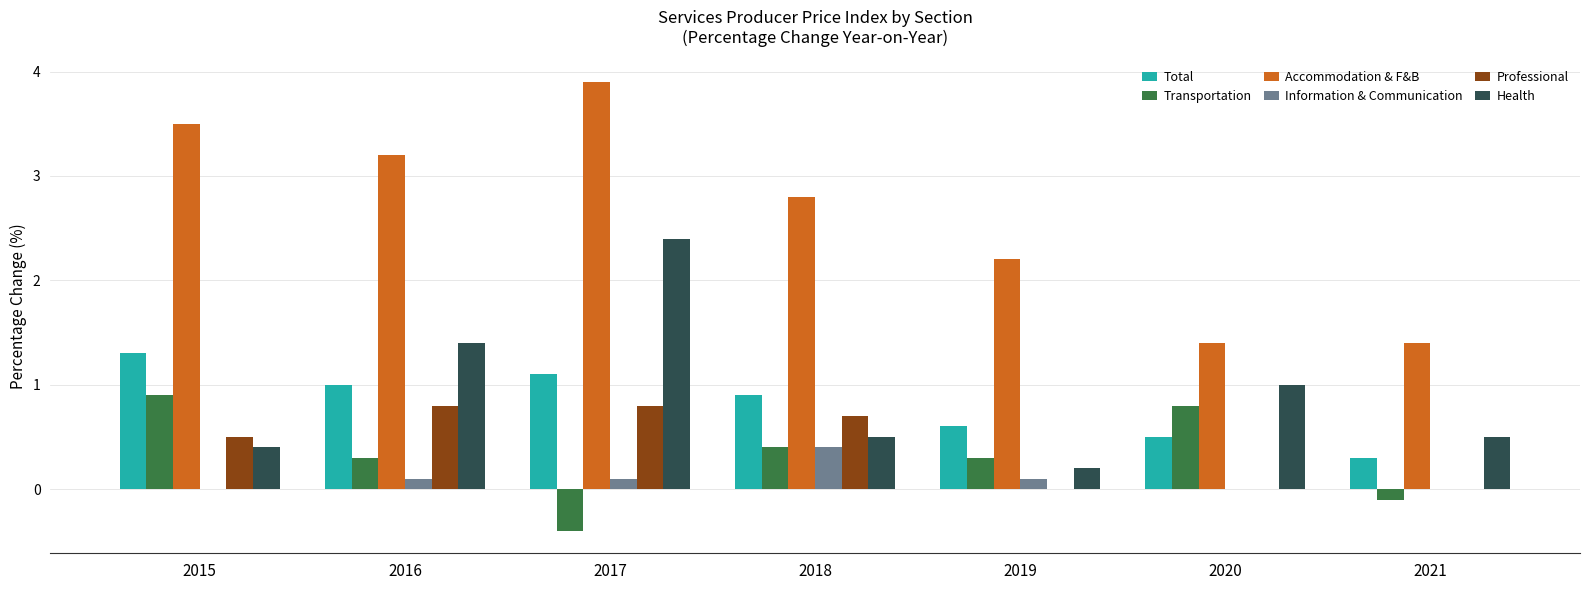

What is the highest value of the Professional series?

0.8